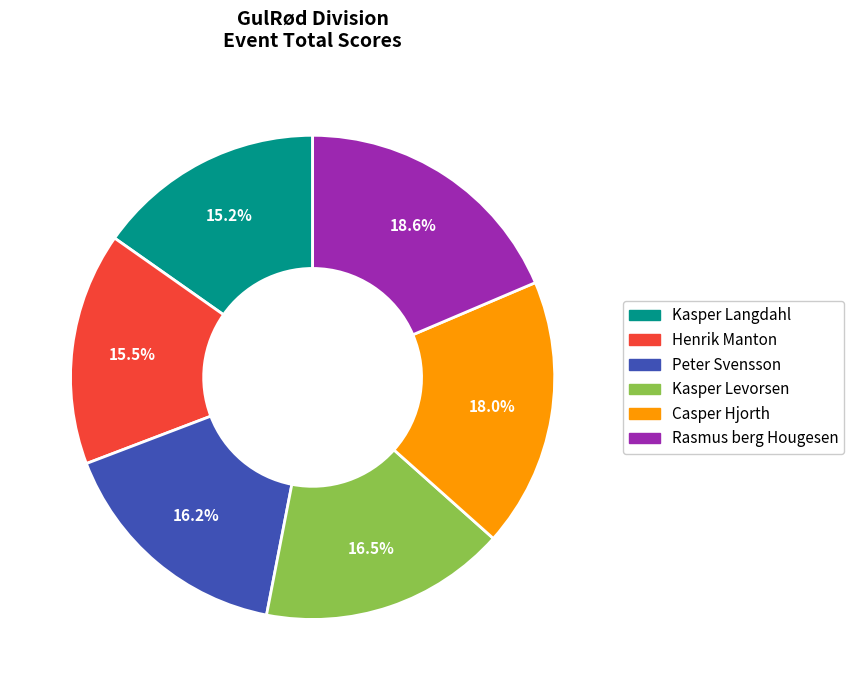

Which category has the biggest portion of the pie?

Rasmus berg Hougesen